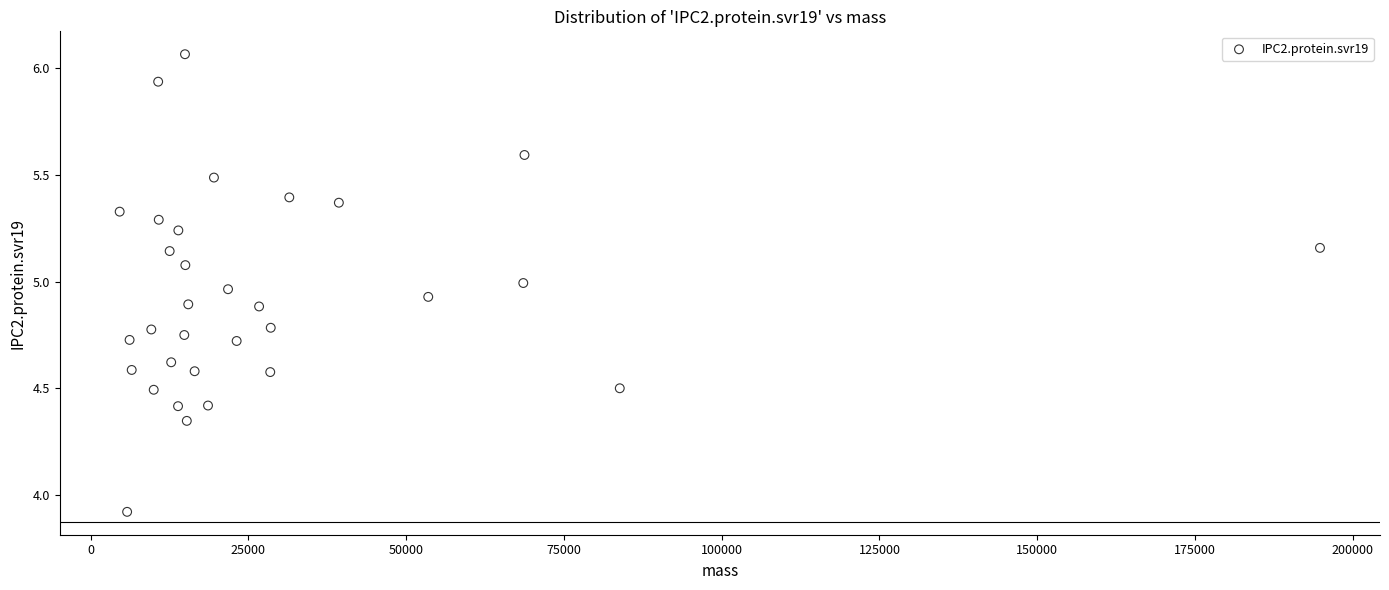

What is the range of X values (max minus min)?

190175.2